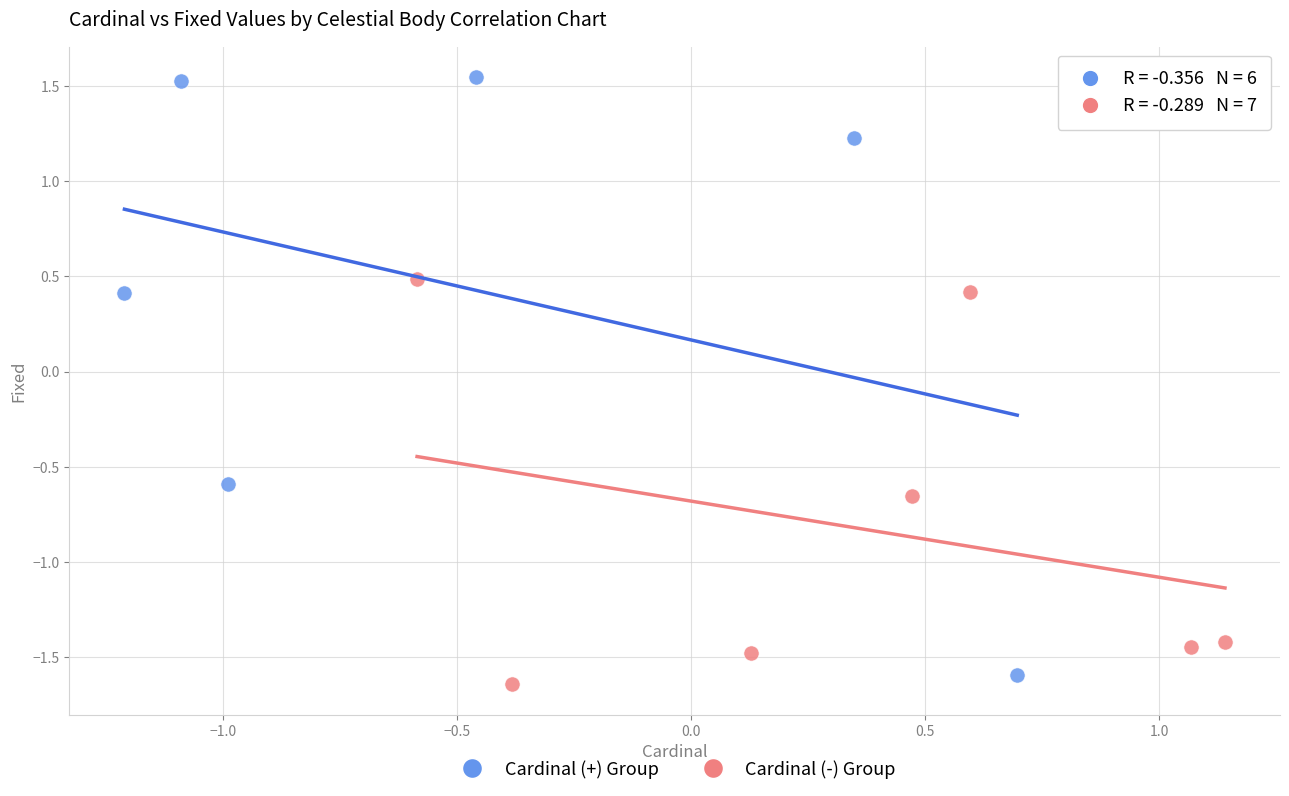

Which series has the widest spread of Y values?

Cardinal (+) Group